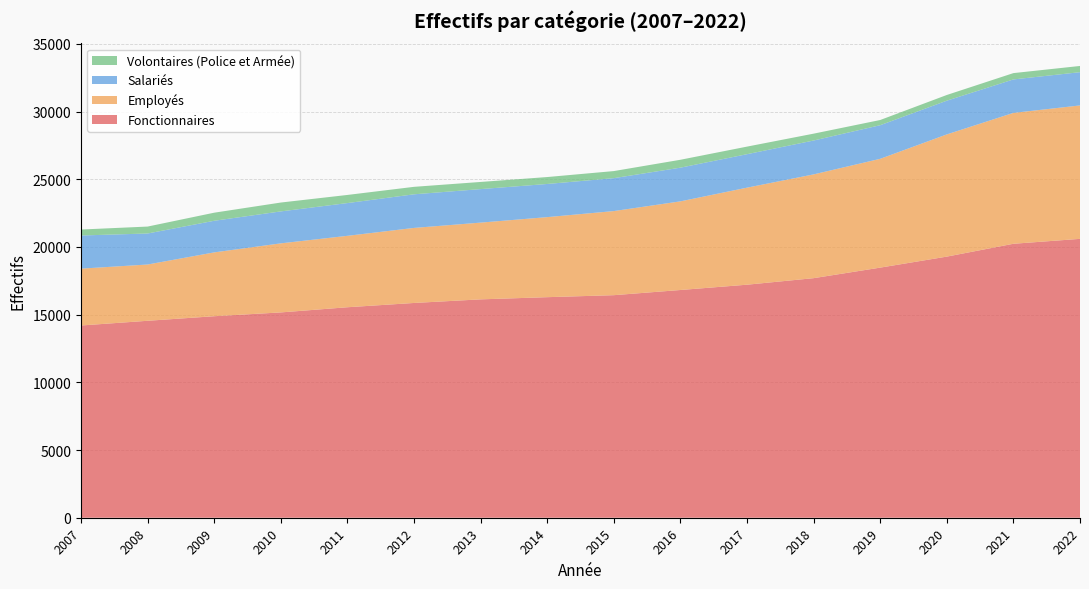

Reading left to right, list all the values displayed in this chart.

Fonctionnaires: 2007=14201	2008=14549	2009=14886	2010=15167	2011=15549	2012=15865	2013=16131	2014=16293	2015=16440	2016=16823	2017=17214	2018=17697	2019=18476	2020=19289	2021=20238	2022=20601
Employés: 2007=4200	2008=4157	2009=4716	2010=5102	2011=5276	2012=5544	2013=5670	2014=5913	2015=6213	2016=6548	2017=7169	2018=7666	2019=8038	2020=9028	2021=9668	2022=9856
Salariés: 2007=2448	2008=2291	2009=2335	2010=2360	2011=2419	2012=2483	2013=2475	2014=2449	2015=2431	2016=2489	2017=2472	2018=2502	2019=2482	2020=2491	2021=2472	2022=2457
Volontaires (Police et Armée): 2007=441	2008=512	2009=597	2010=655	2011=601	2012=552	2013=529	2014=512	2015=524	2016=583	2017=560	2018=507	2019=385	2020=421	2021=467	2022=459